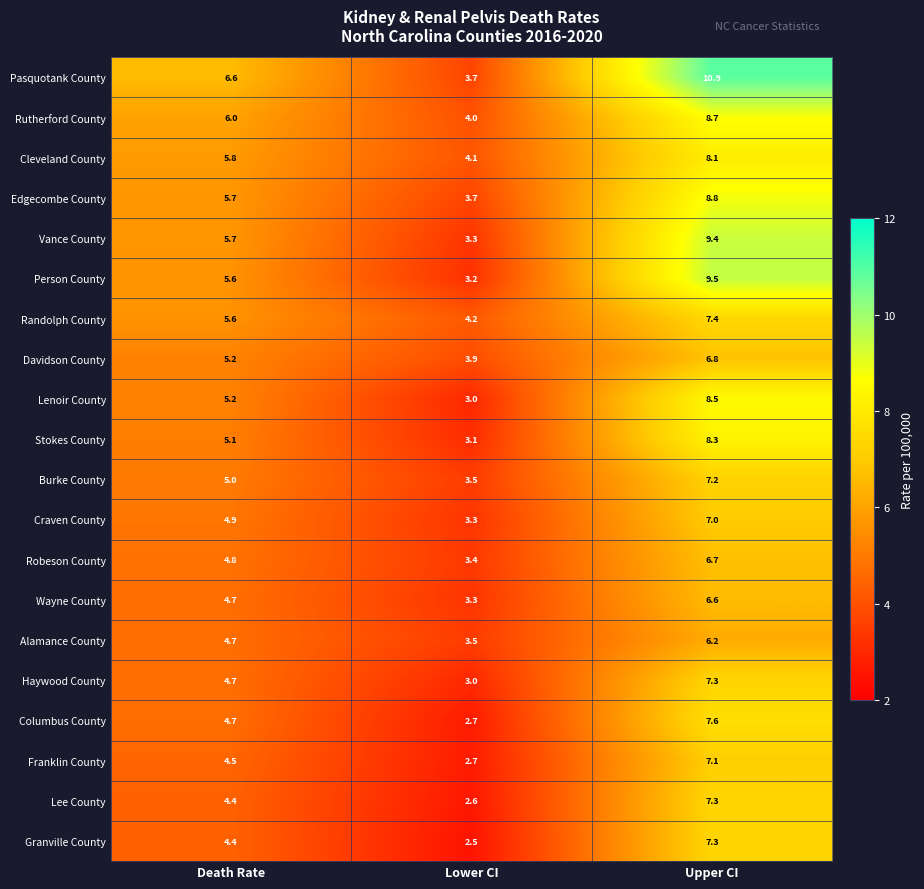

What is the difference between the maximum and minimum values in the Randolph County series?

3.2